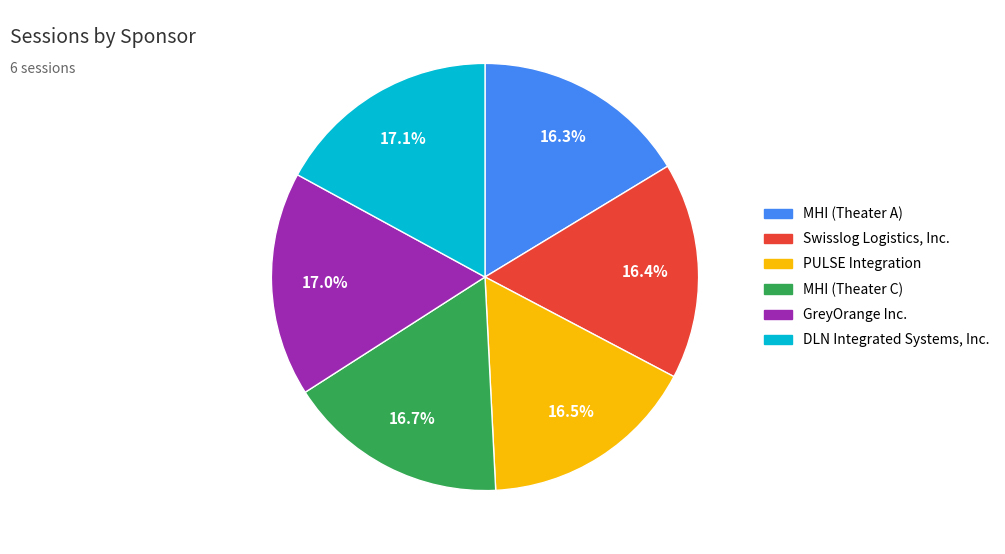

To the nearest percent, what is the combined percentage of GreyOrange Inc. and MHI (Theater C)?

34%